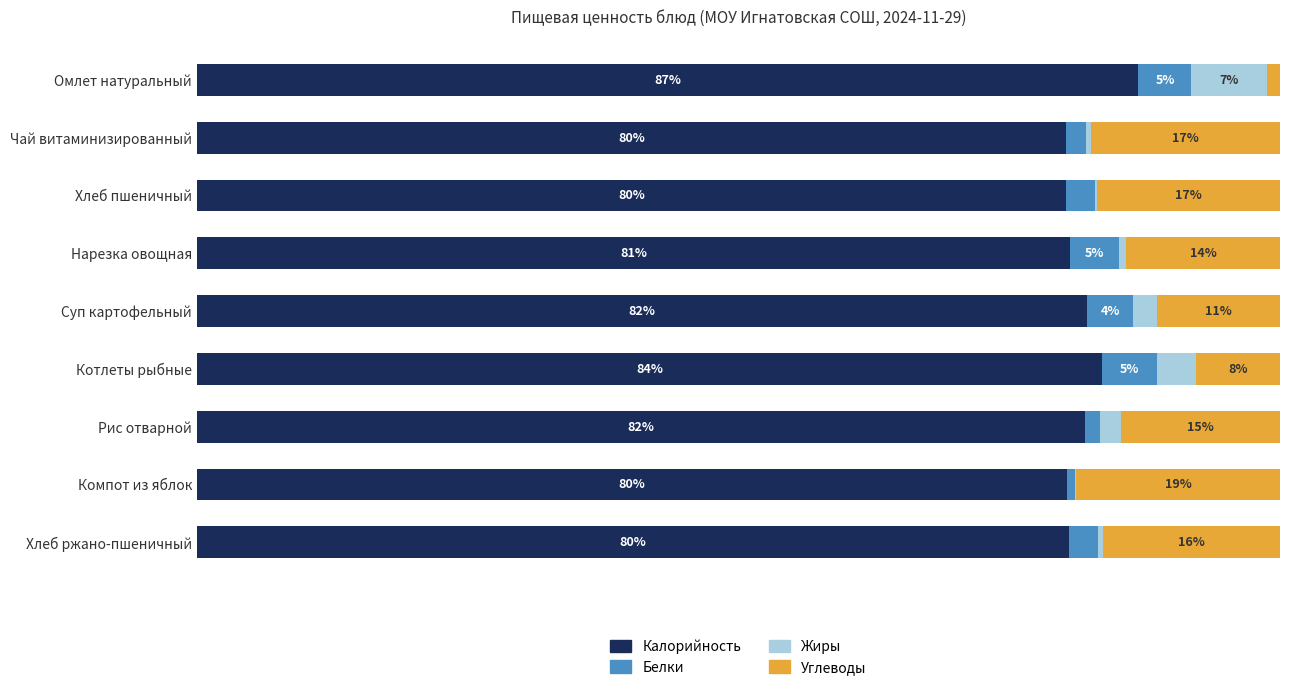

Reading left to right, extract all data points from this chart.

Калорийность: 86.9	80.2	80.3	80.6	82.2	83.6	82.0	80.3	80.5
Белки: 4.9	1.9	2.6	4.5	4.2	5.0	1.4	0.7	2.7
Жиры: 6.9	0.4	0.3	0.6	2.2	3.6	1.9	0.1	0.5
Углеводы: 1.2	17.5	16.8	14.2	11.4	7.8	14.7	18.8	16.3